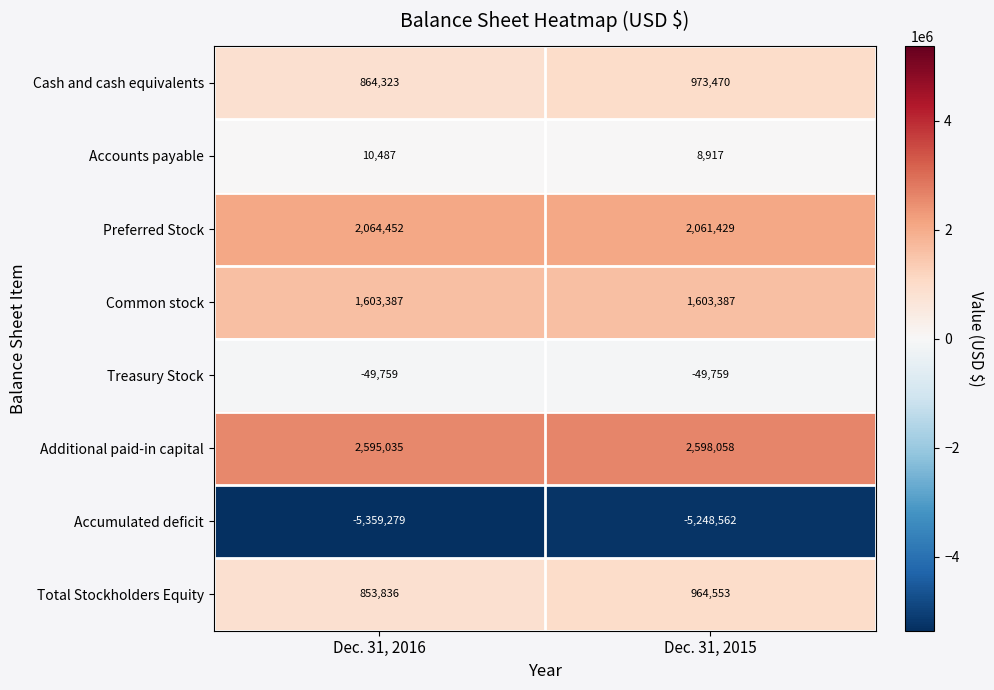

What is the difference between the Preferred Stock values at Dec. 31, 2016 and Dec. 31, 2015?

3023